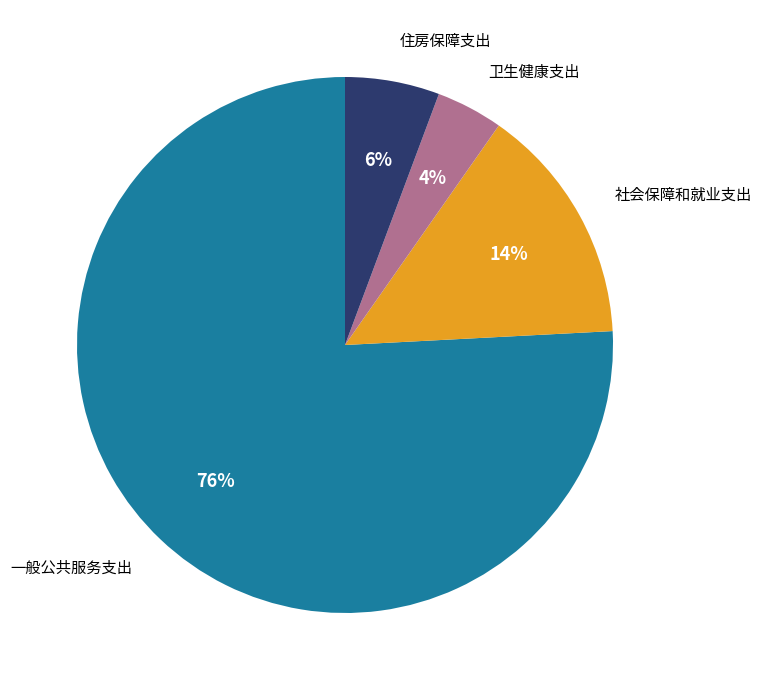

Is it true that 住房保障支出 is 6% of the pie?

True